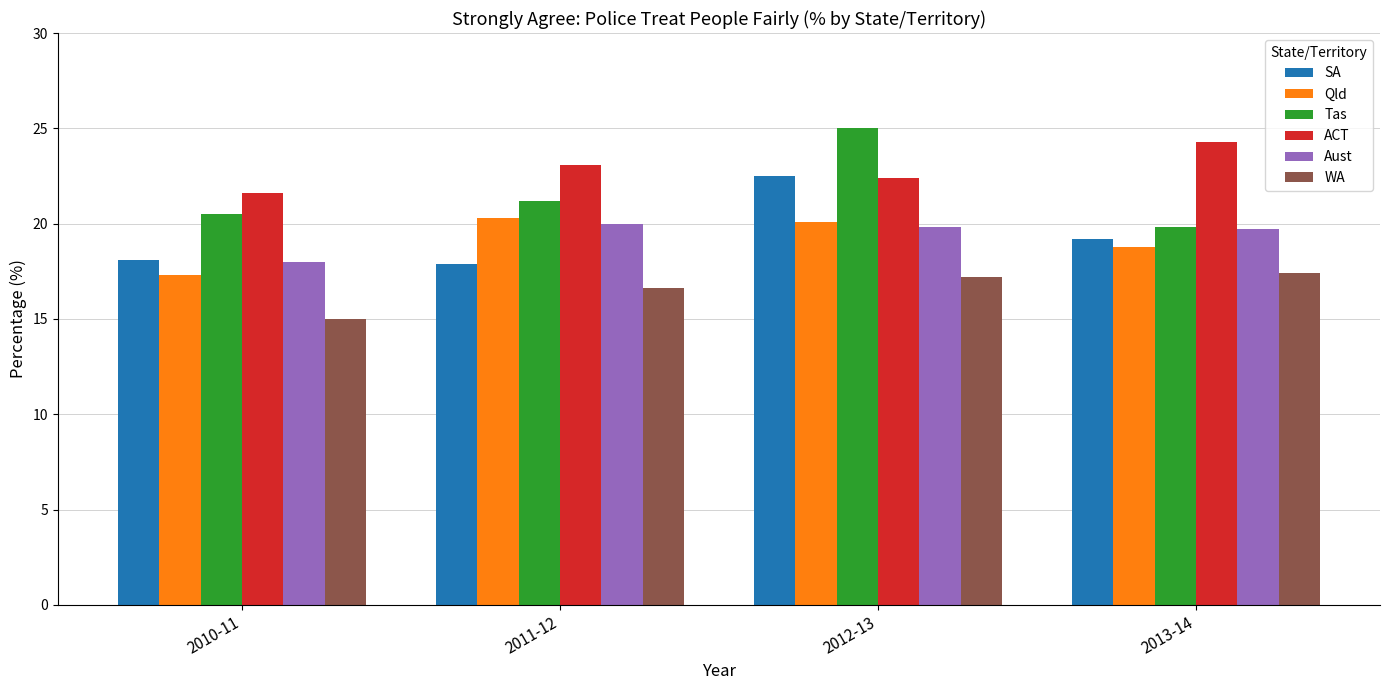

At which category is the sum across all series the highest?

2012-13